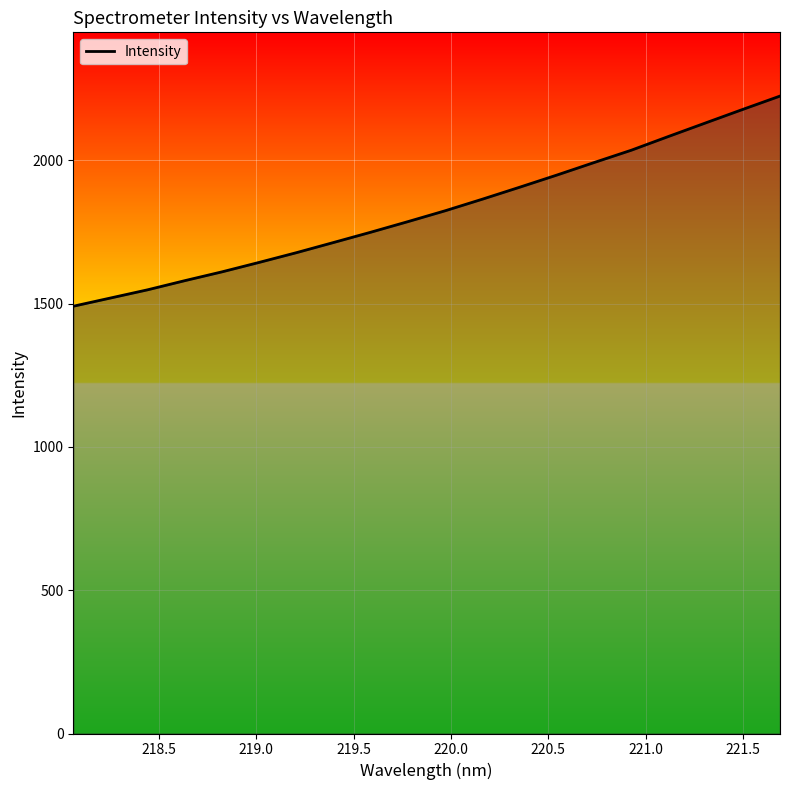

What is the greatest value displayed?

2224.8